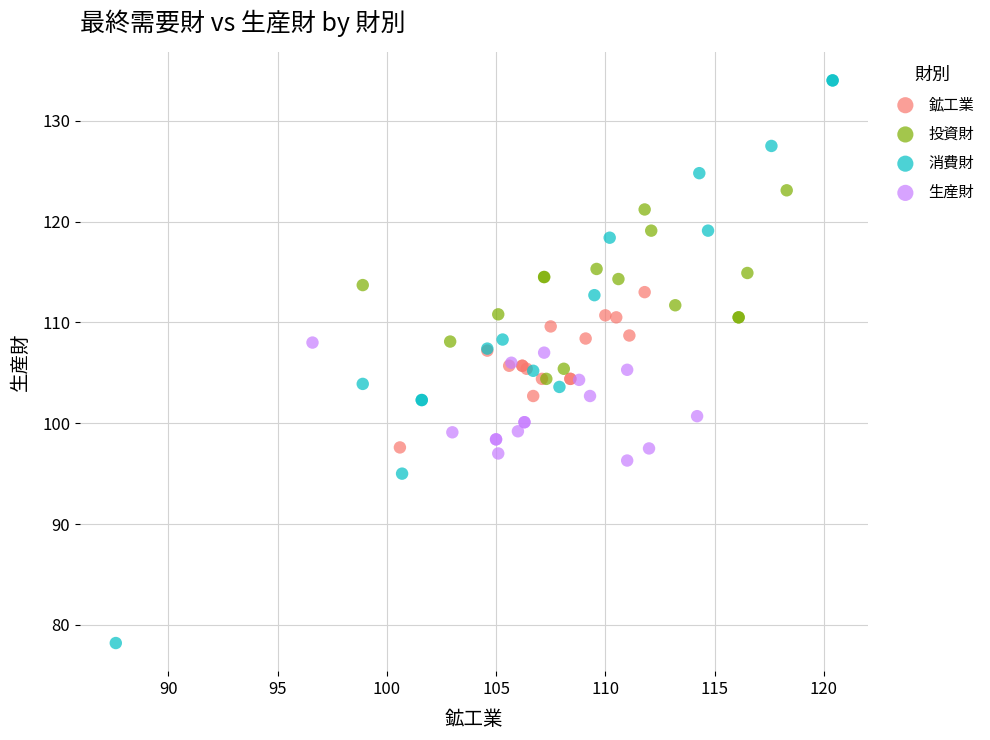

Which series contains the highest Y value?

消費財